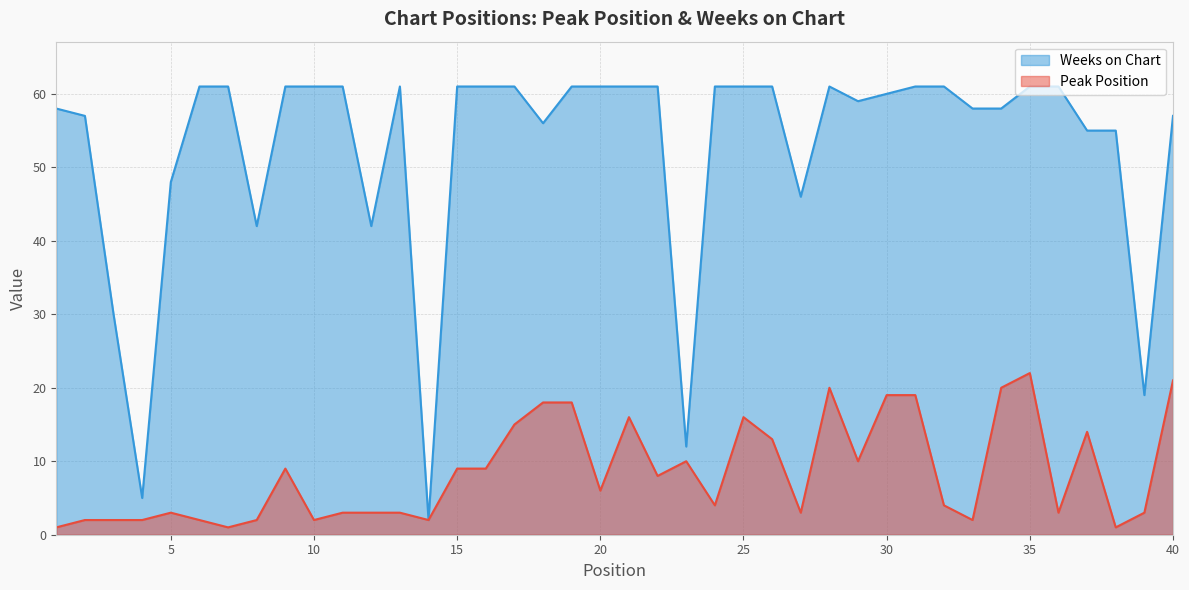

True or false: Weeks on Chart and Peak Position intersect in this chart.

False